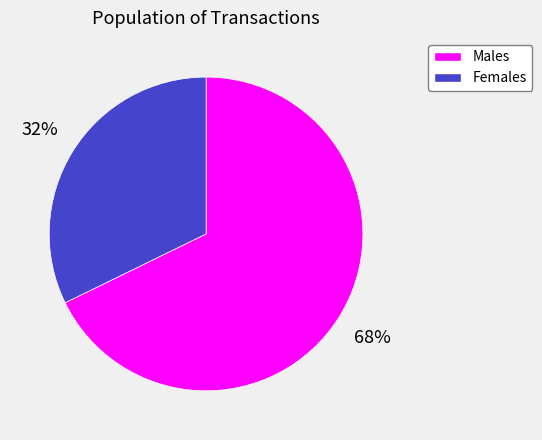

To the nearest percent, what is the average slice percentage?

50%